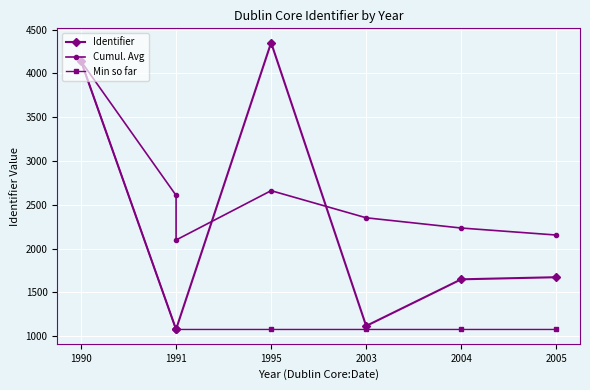

What is the sum of all Min so far values?

10590